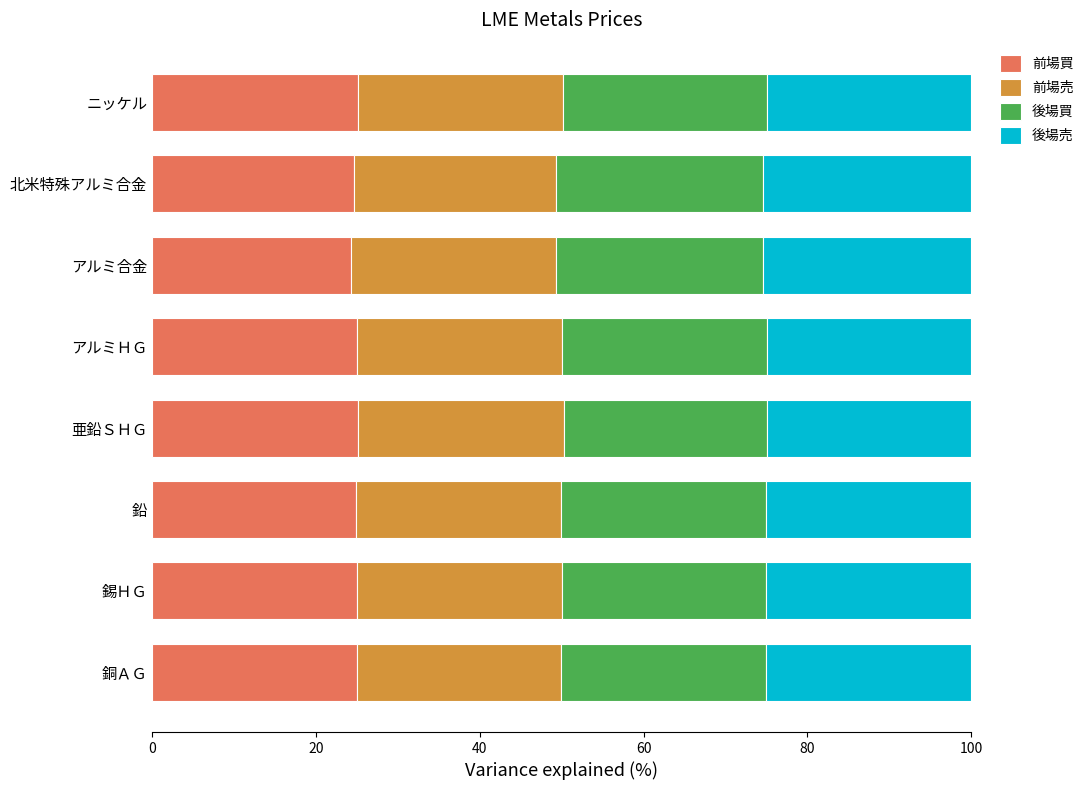

What is the average value of the 前場買 series?

24.9